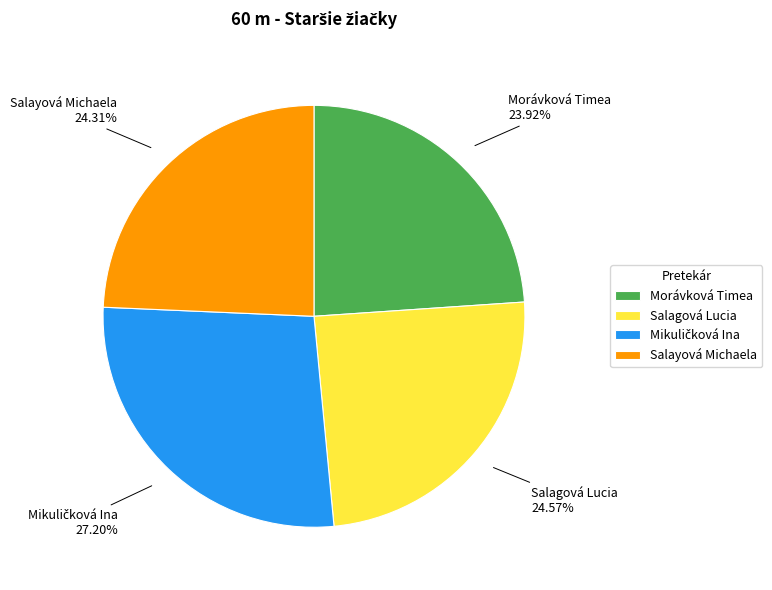

Between Salagová Lucia and Morávková Timea, which is larger?

Salagová Lucia